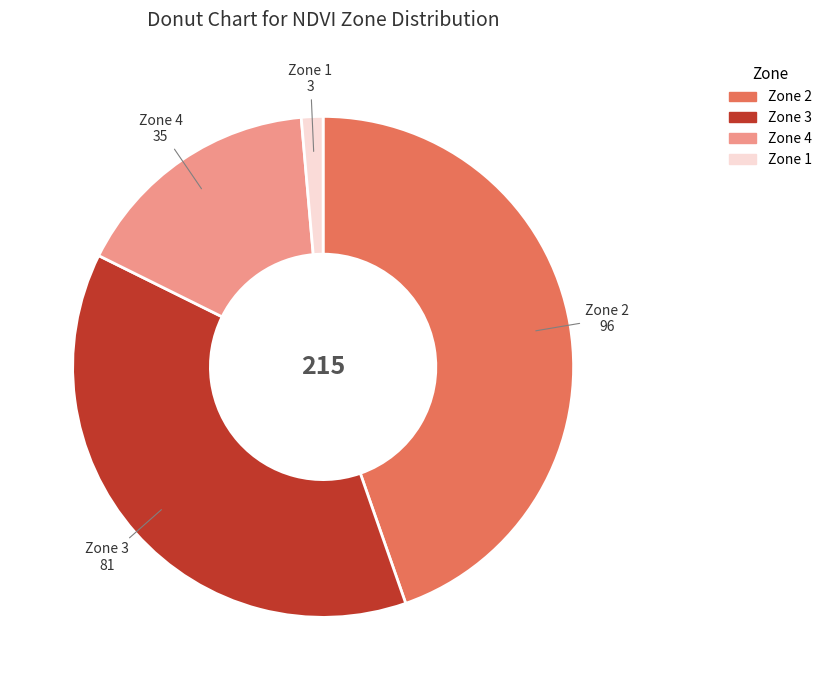

Is there a majority slice in this chart?

No